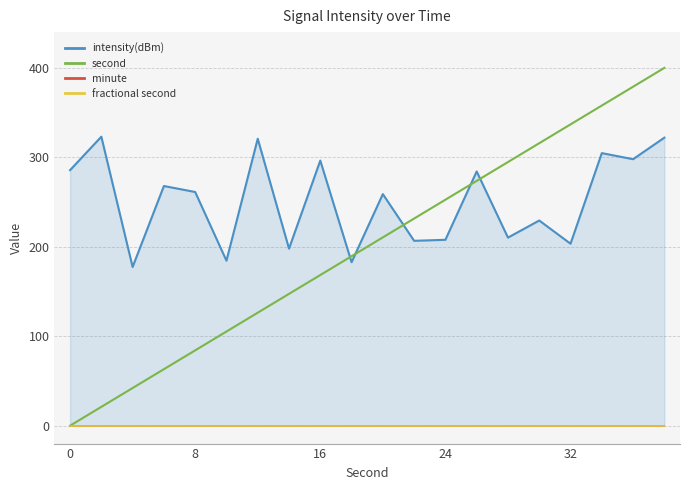

What is the sum of all intensity(dBm) values?

5023.2